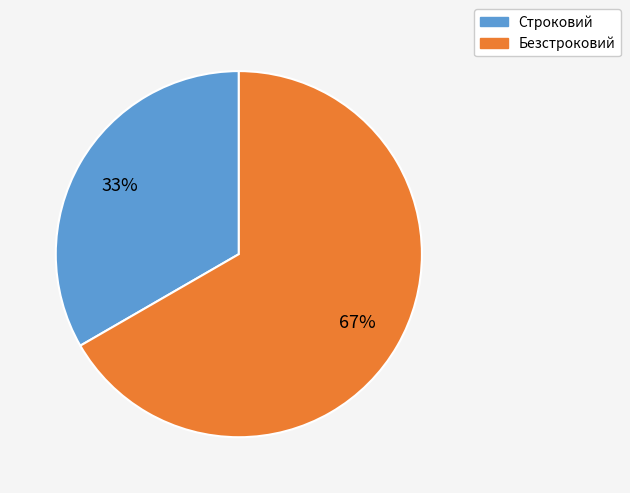

What percentage is the Строковий slice, to the nearest percent?

33%